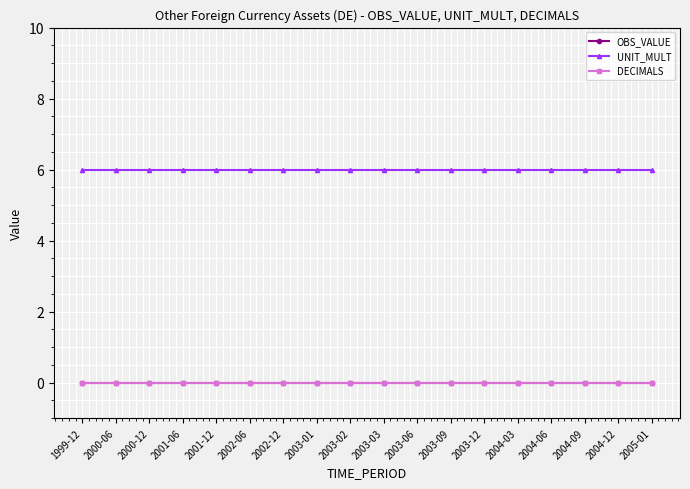

Read the UNIT_MULT value at 2002-12.

6